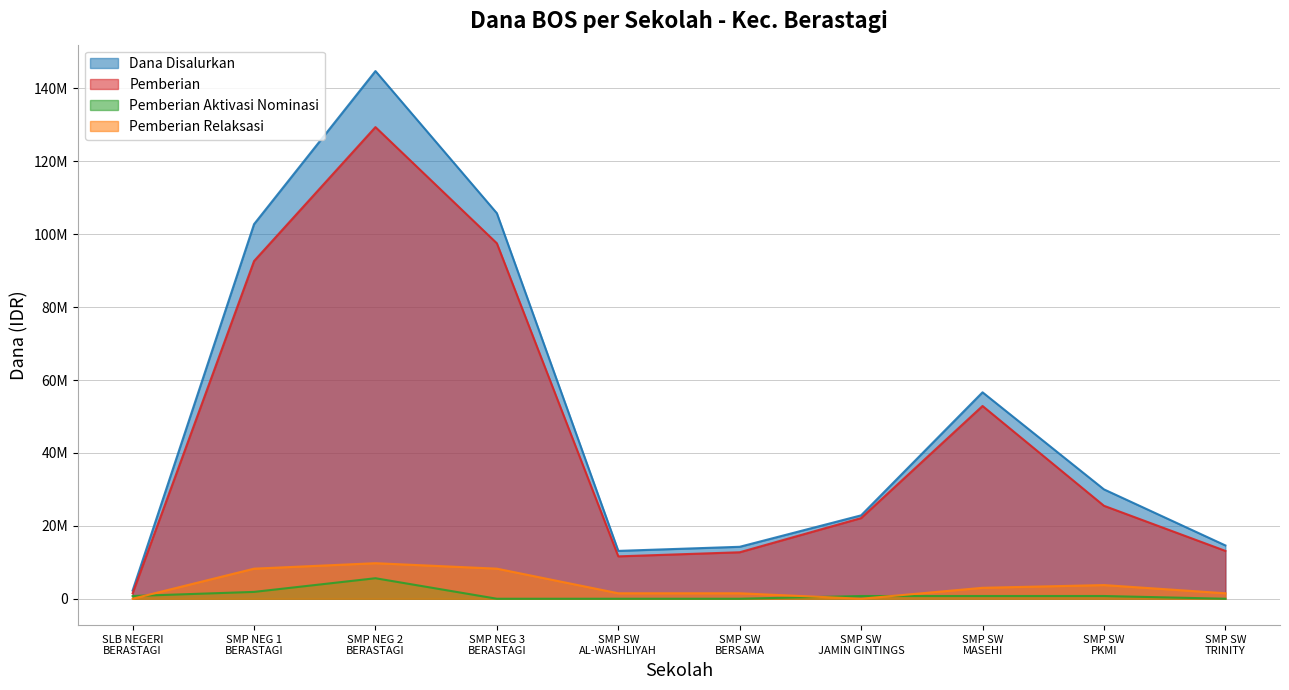

How many positive values does the Pemberian Aktivasi Nominasi series have?

6